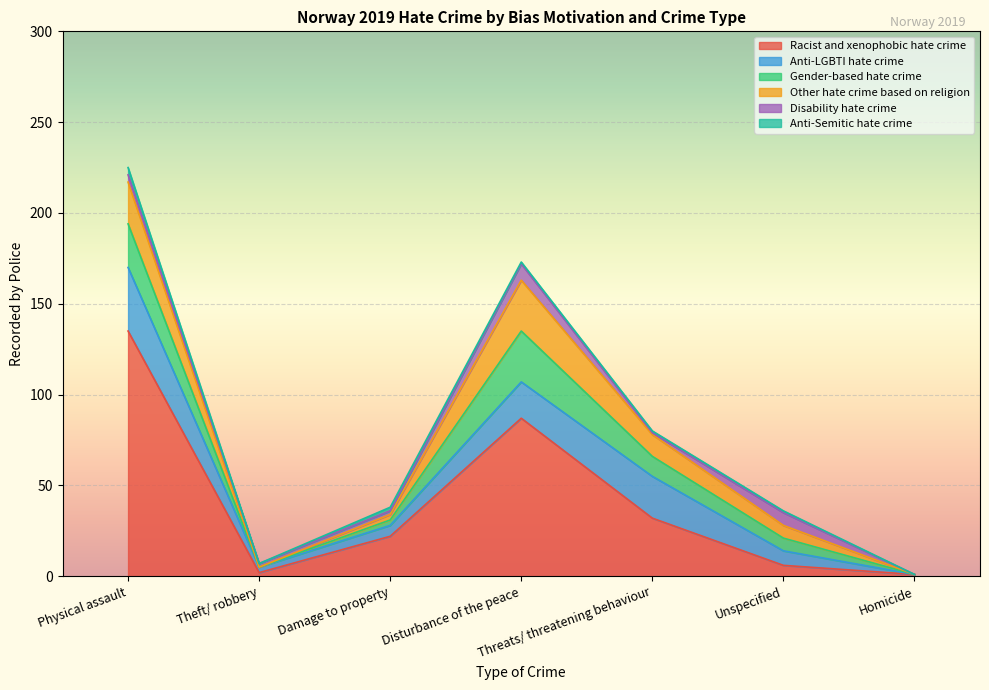

How many interior local valleys does the Anti-Semitic hate crime series have?

1